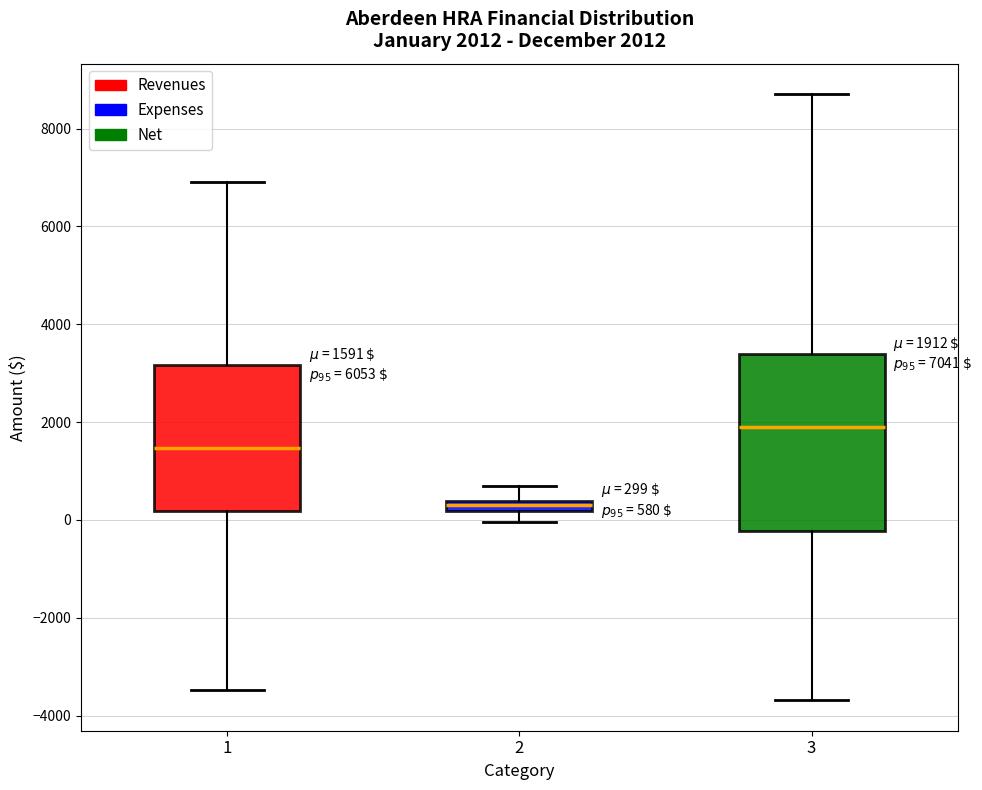

Which box's median line is the highest?

3